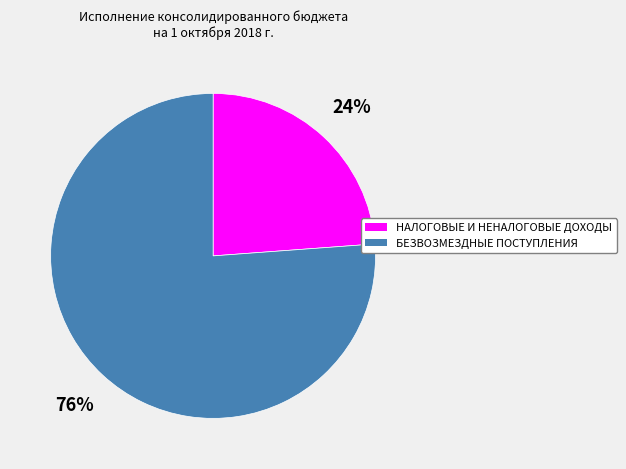

Is it true that НАЛОГОВЫЕ И НЕНАЛОГОВЫЕ ДОХОДЫ is 17% of the pie?

False